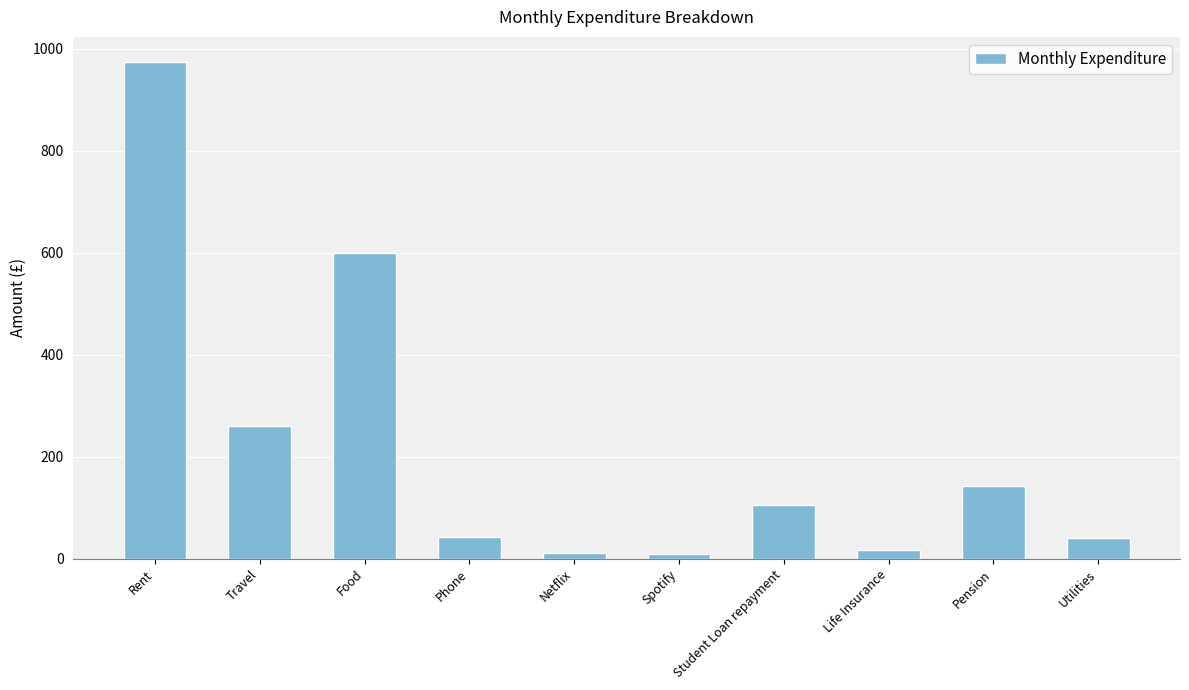

Which has a higher value, Life Insurance or Rent?

Rent